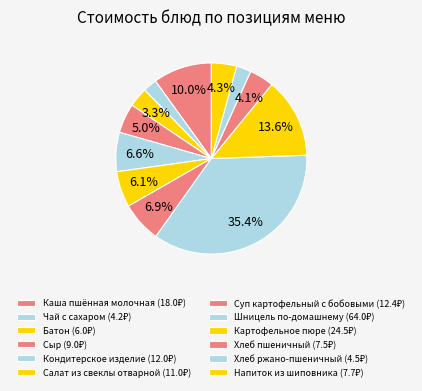

How many segments does this pie chart have?

12